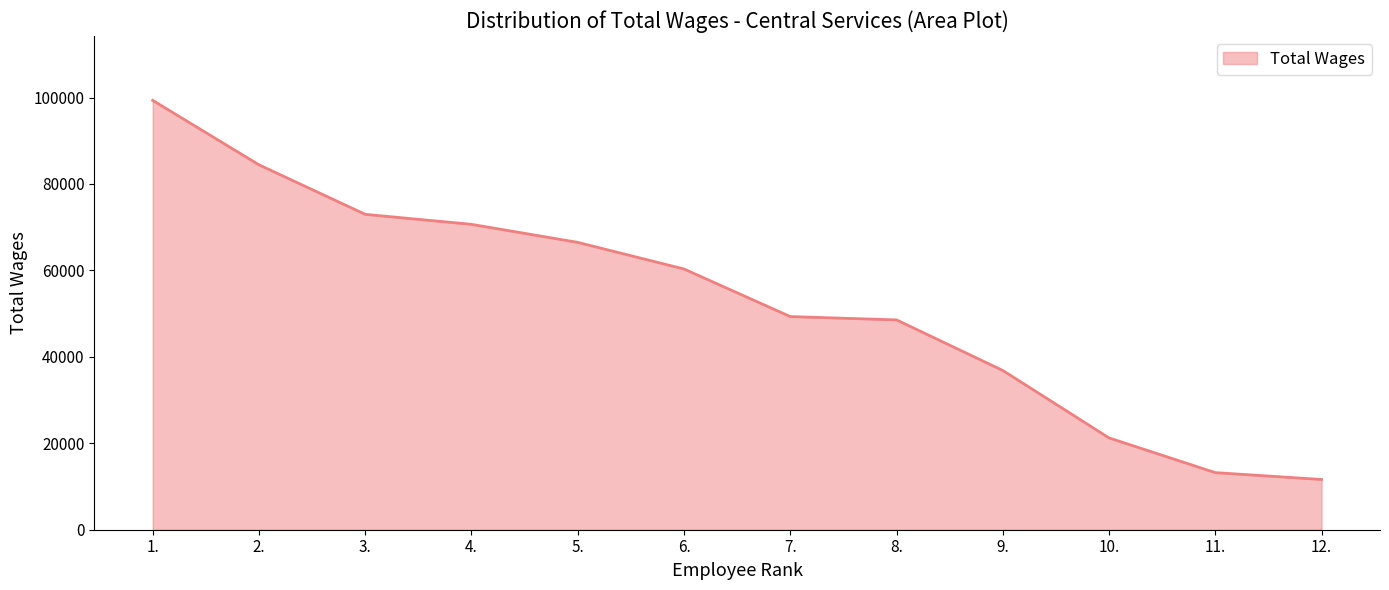

What is the smallest value displayed?

11623